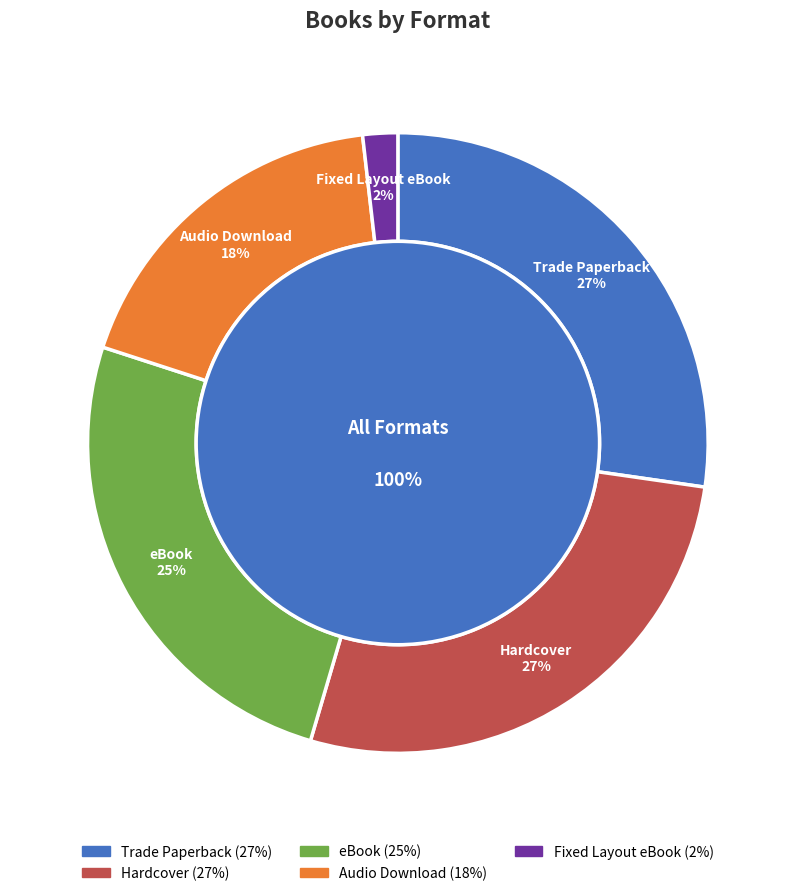

To the nearest percent, what is the average slice percentage?

20%